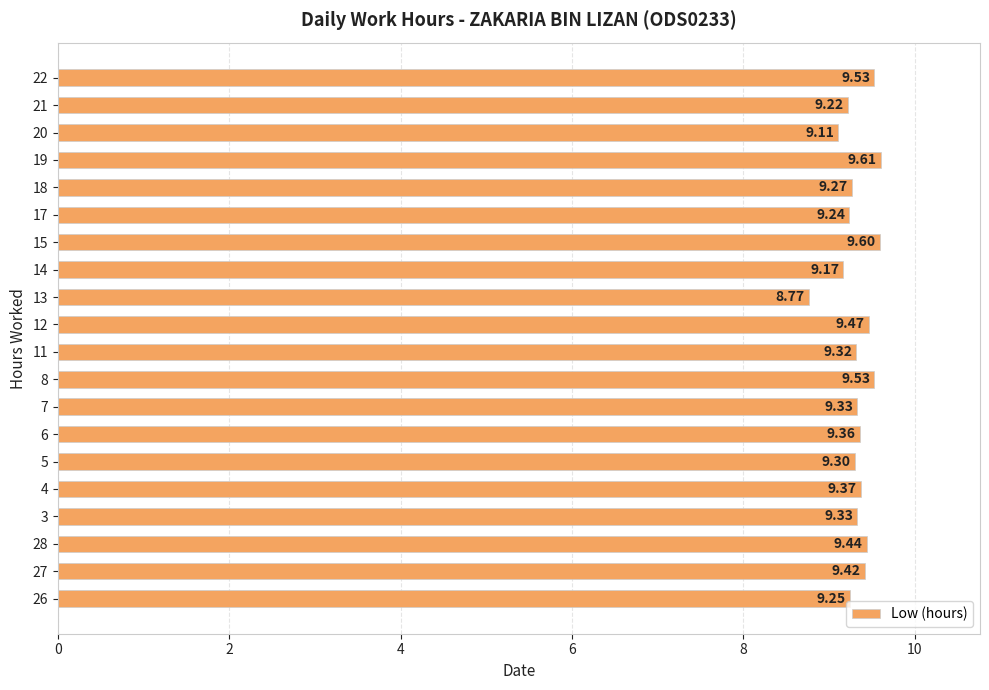

What is the difference between the second highest and second lowest values?

0.5